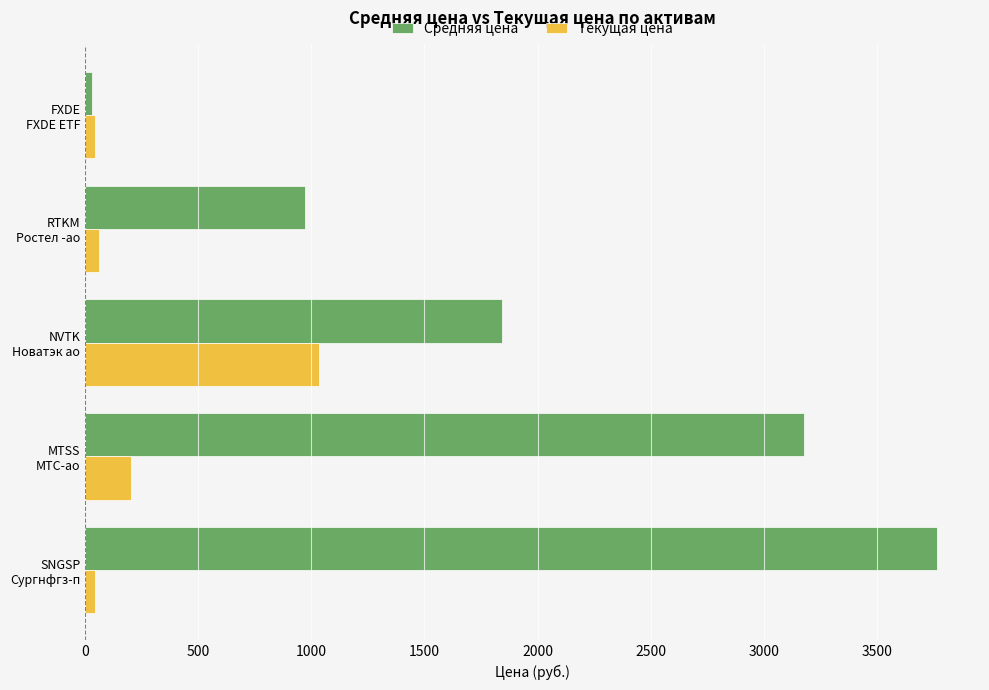

Which series has the largest range (max minus min)?

Средняя цена